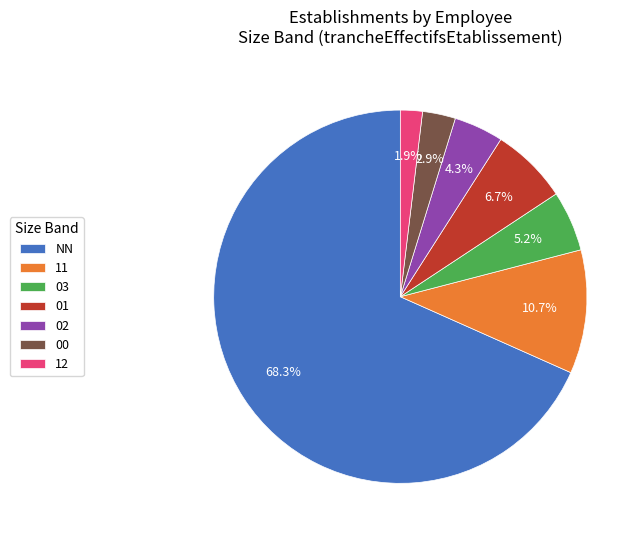

Which slice represents more than half of the pie?

NN